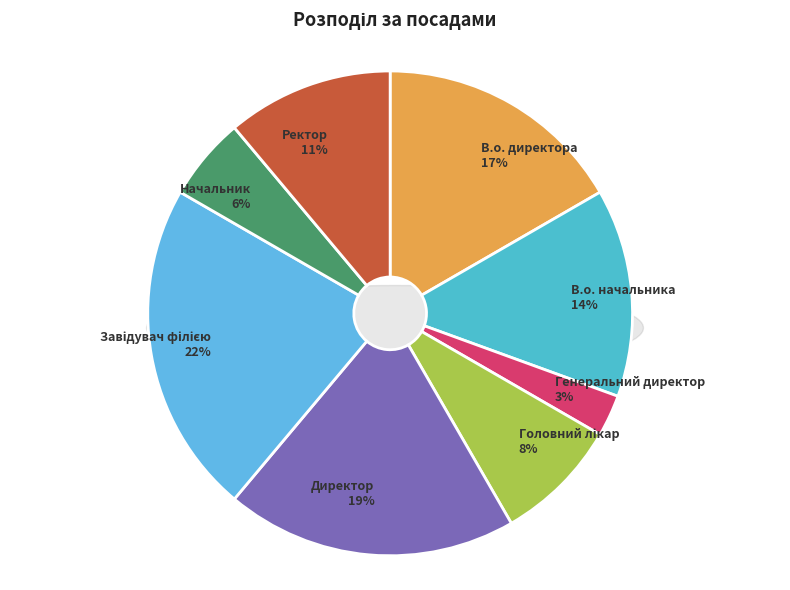

Does any single category account for the majority?

No